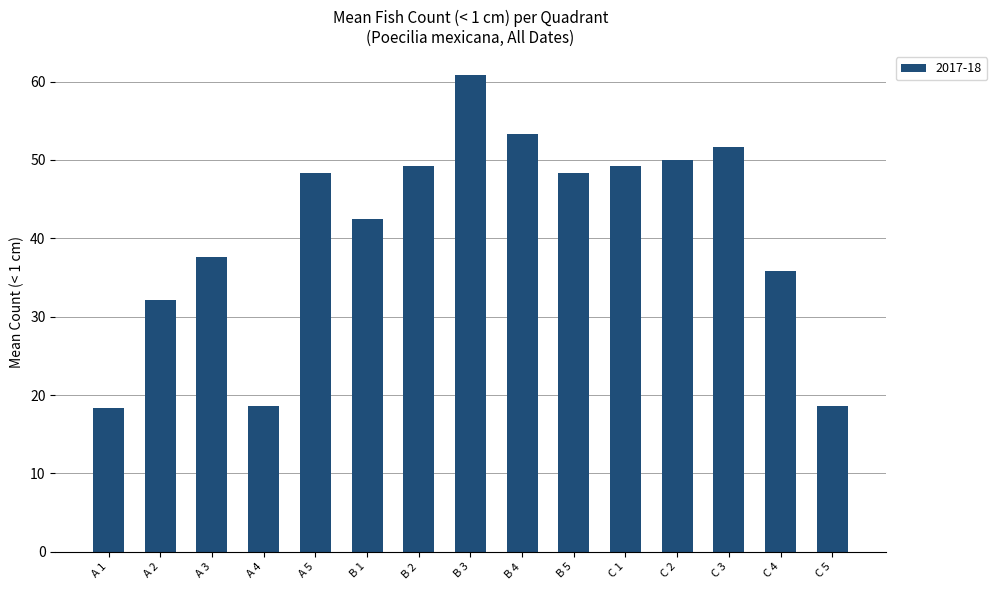

At which label does the data first exceed 48?

A 5